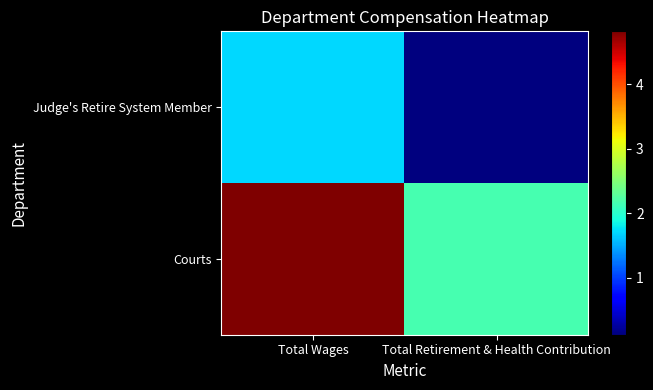

Between Total Wages and Total Retirement & Health Contribution, which series saw the biggest shift?

Courts